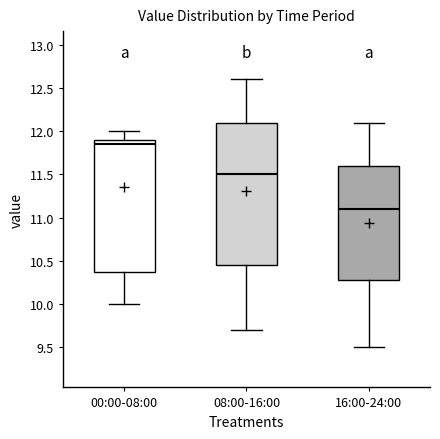

Comparing the boxes themselves (not the whiskers), which one is the tallest?

08:00-16:00